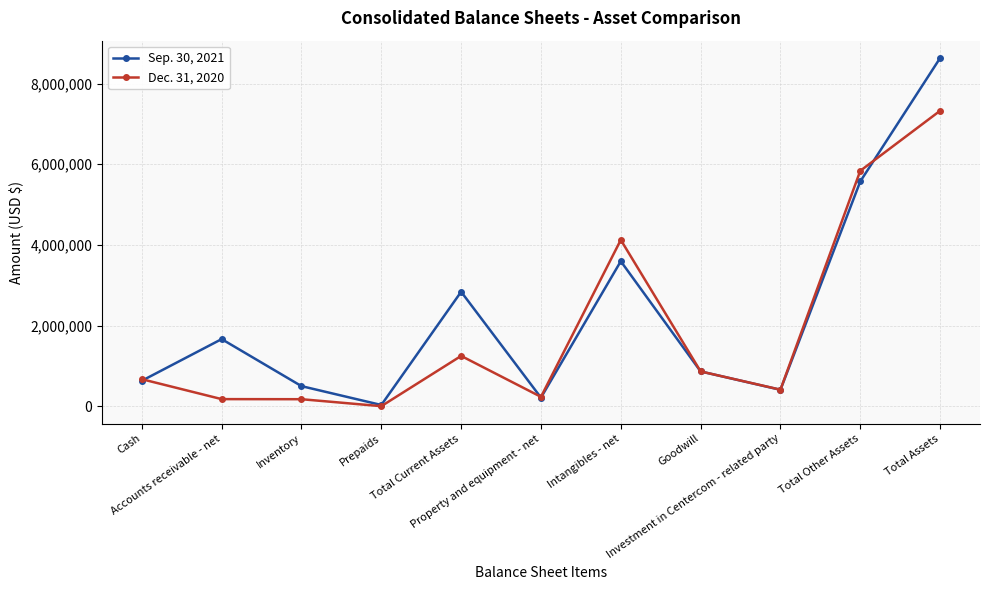

Where does the Sep. 30, 2021 series first go above 866782?

Accounts receivable - net